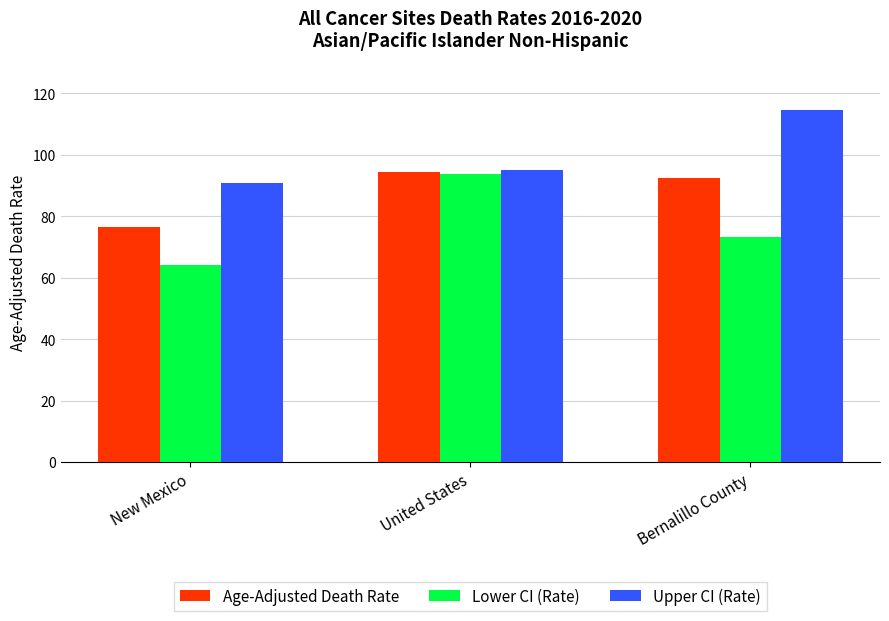

How many values in the Lower CI (Rate) series are below 73?

1